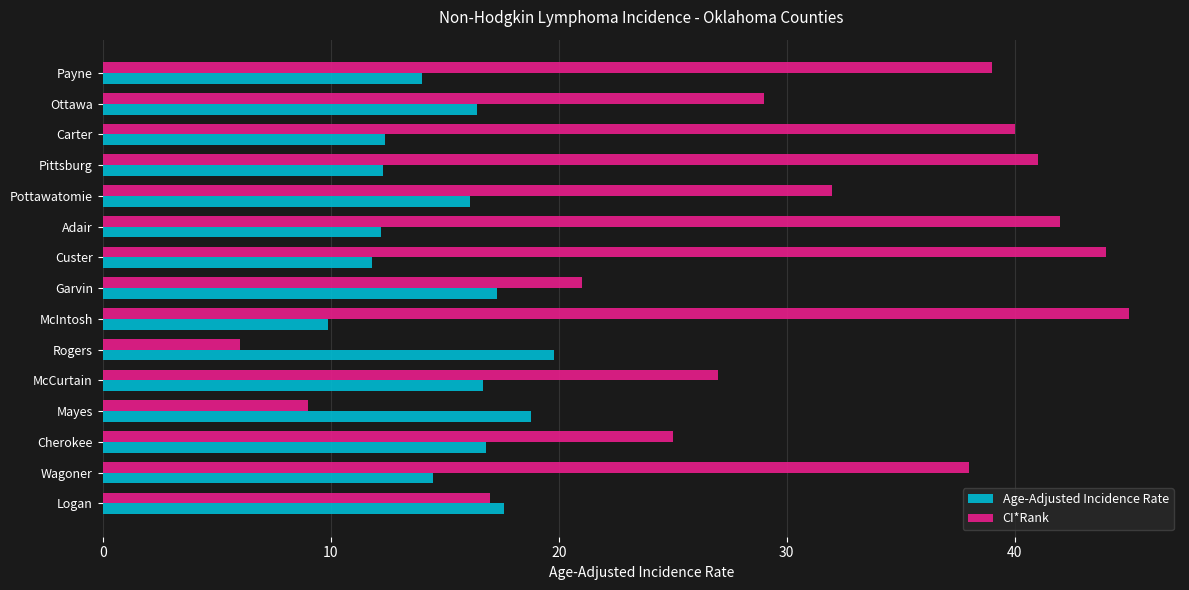

Which category has the highest value across all series?

McIntosh